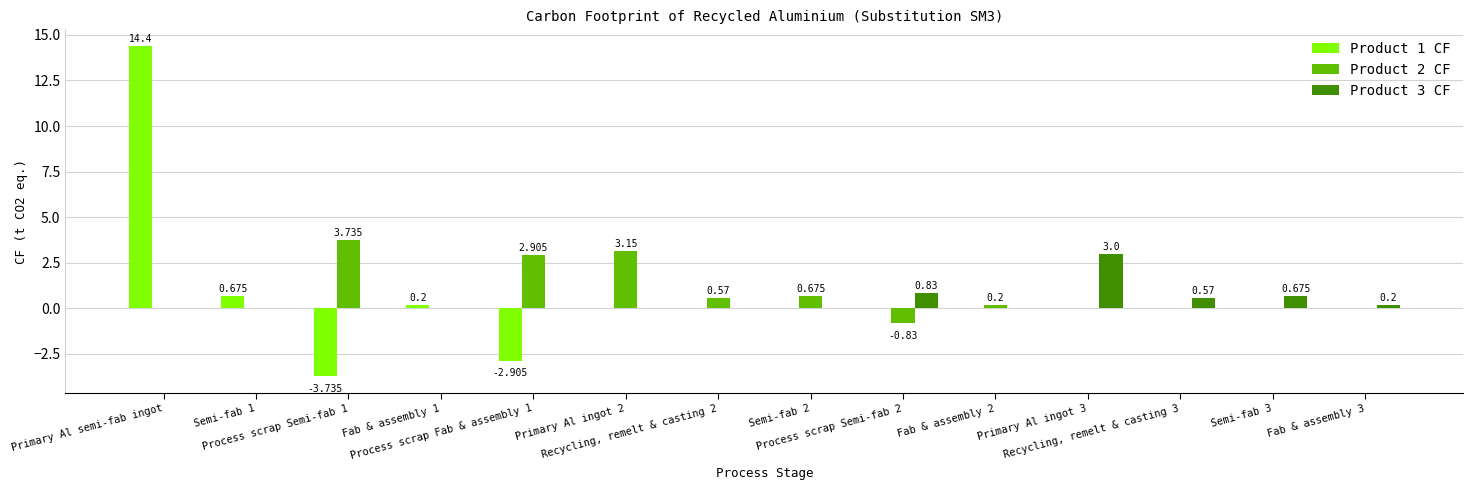

Reading left to right, extract all data points from this chart.

Product 1 CF: 14.4	0.7	-3.7	0.2	-2.9	0.0	0.0	0.0	0.0	0.0	0.0	0.0	0.0	0.0
Product 2 CF: 0.0	0.0	3.7	0.0	2.9	3.1	0.6	0.7	-0.8	0.2	0.0	0.0	0.0	0.0
Product 3 CF: 0.0	0.0	0.0	0.0	0.0	0.0	0.0	0.0	0.8	0.0	3.0	0.6	0.7	0.2